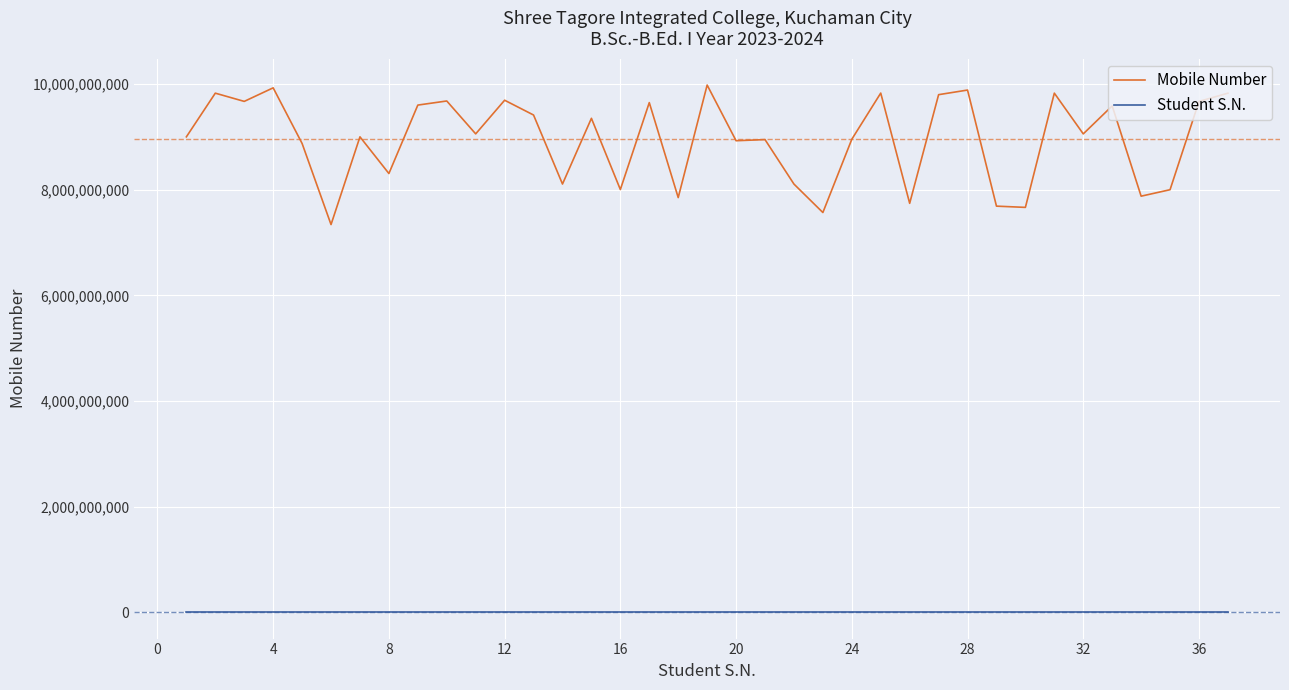

True or false: Mobile Number has more than 2 points higher than both neighbors.

True